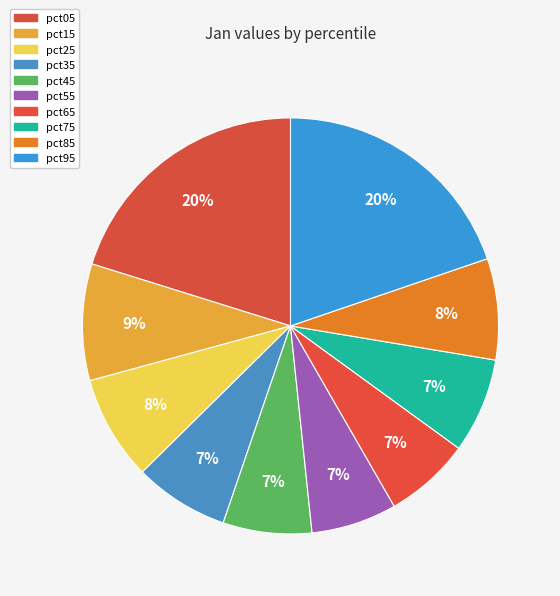

Does pct65 account for over 50% of the chart?

No